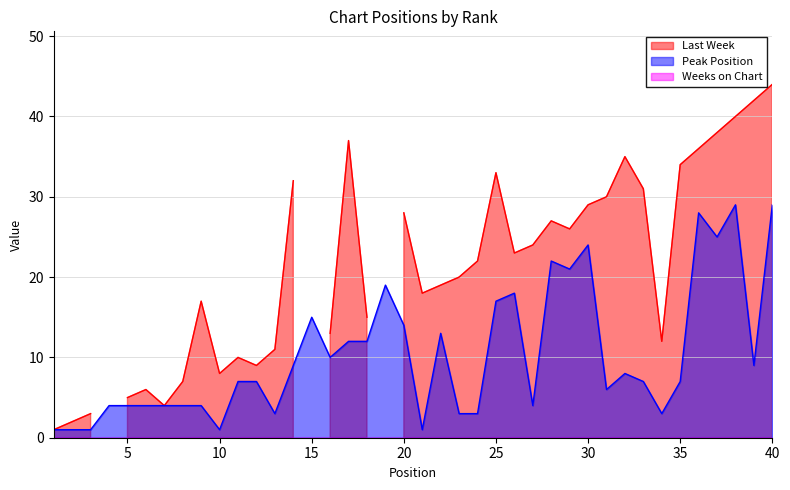

Which series has the widest spread of values?

Last Week